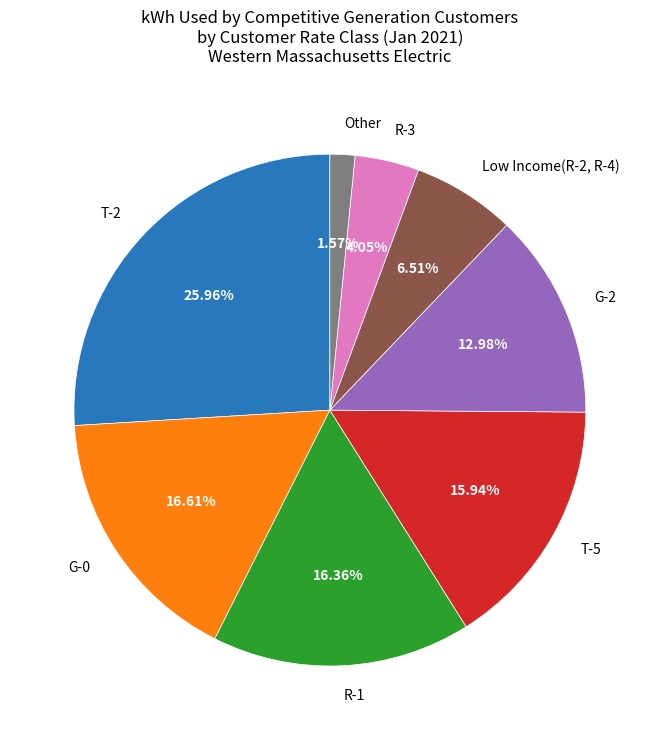

Which slice is the smallest?

Other